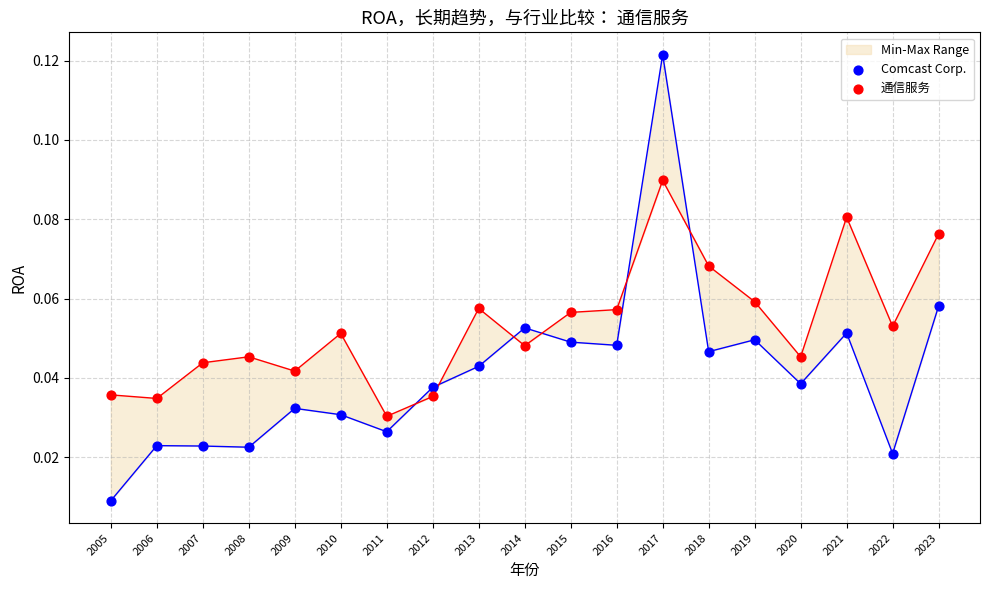

What are all the series names shown in the legend?

Comcast Corp., 通信服务